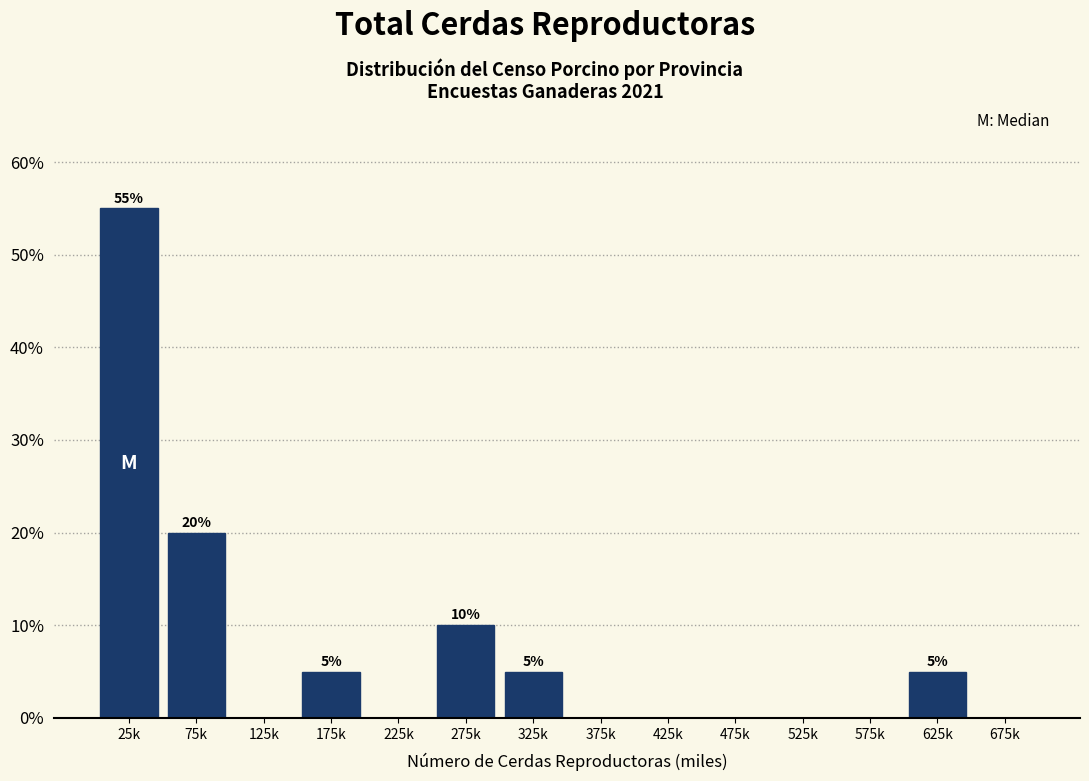

Reading left to right, what are all the values shown in this chart?

25k=55.0	75k=20.0	125k=0.0	175k=5.0	225k=0.0	275k=10.0	325k=5.0	375k=0.0	425k=0.0	475k=0.0	525k=0.0	575k=0.0	625k=5.0	675k=0.0